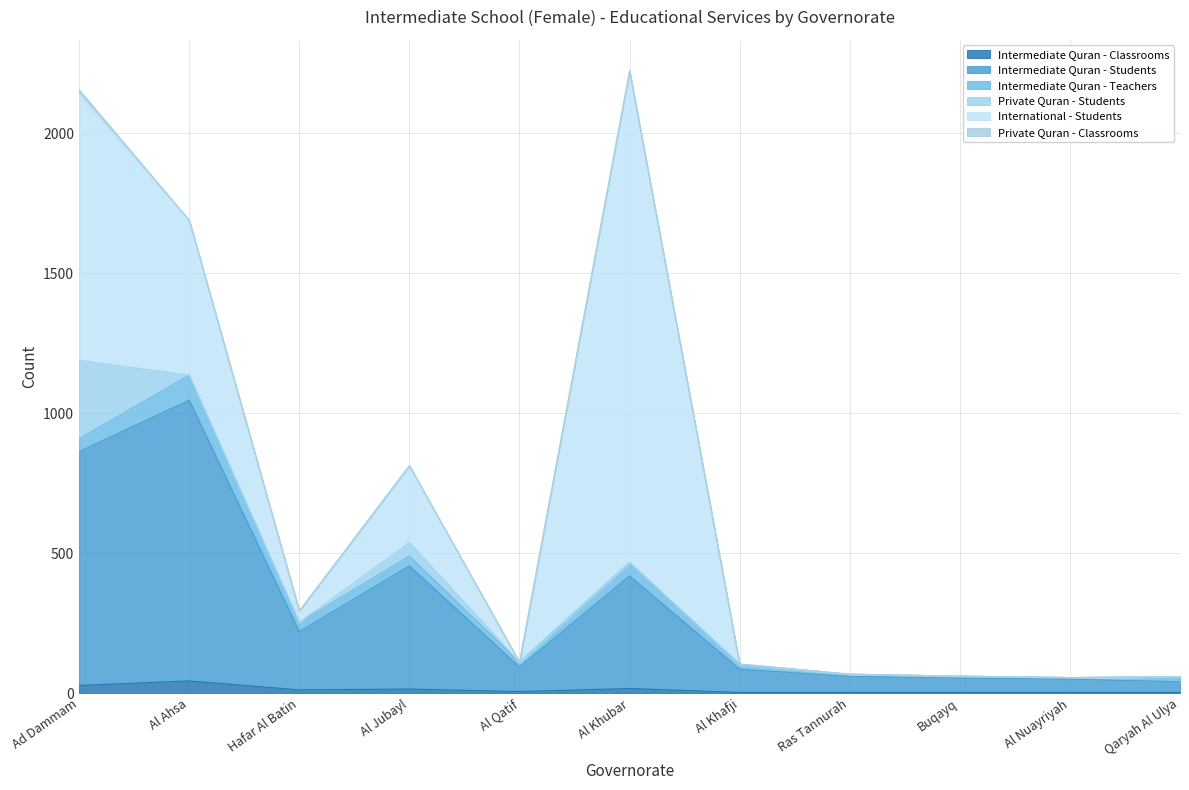

True or false: Intermediate Quran - Classrooms has a value of 5 at Al Nuayriyah.

False